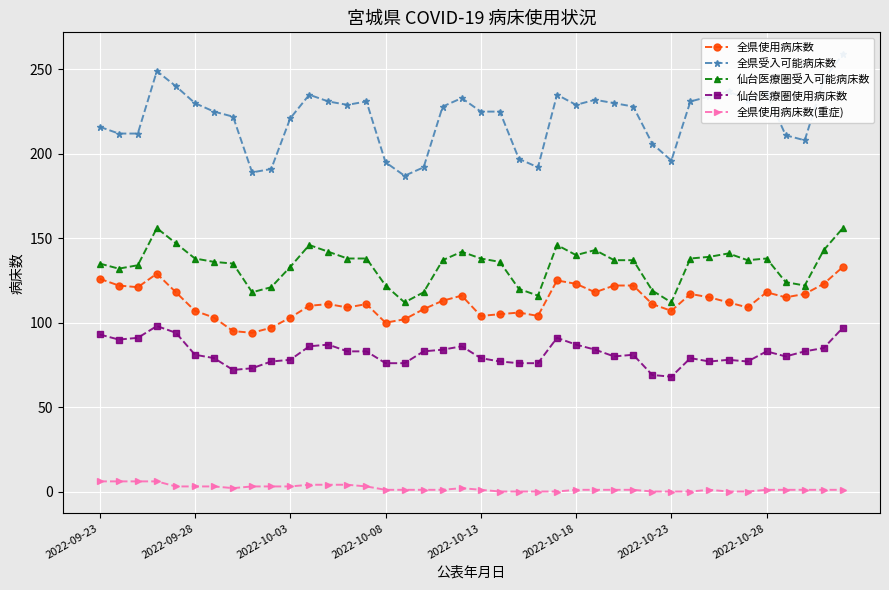

The value of 全県受入可能病床数 at 39 is 416. True or false?

False